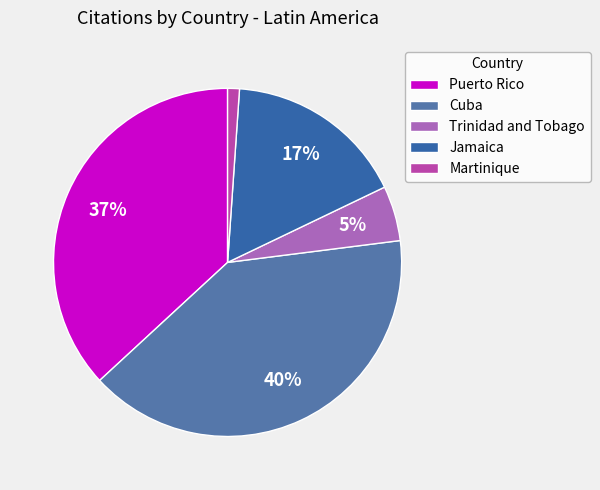

What is the change in value from Puerto Rico to Jamaica?

-110